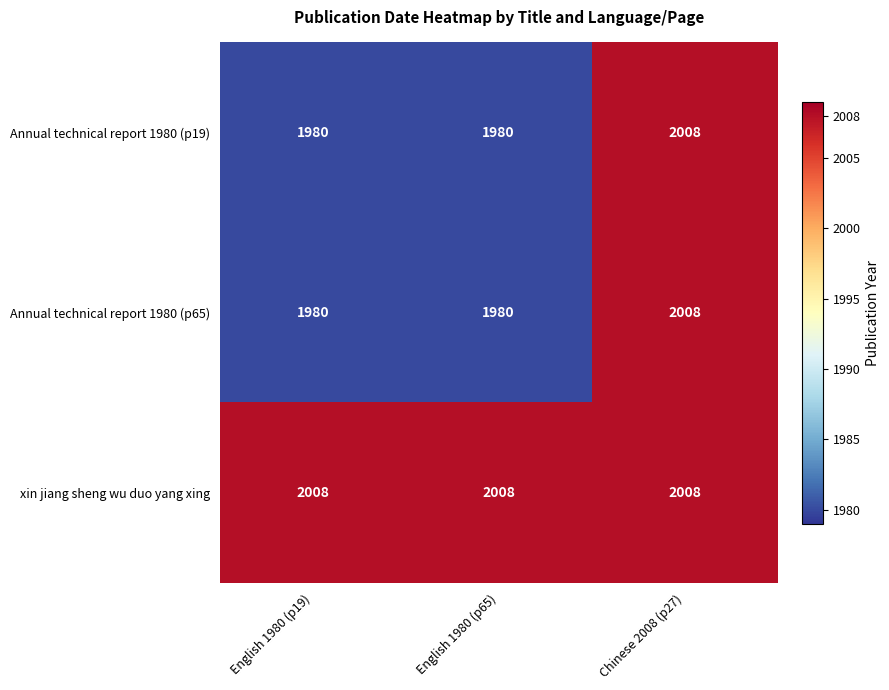

Is it true that Annual technical report 1980 (p19) equals 444 at English 1980 (p65)?

False